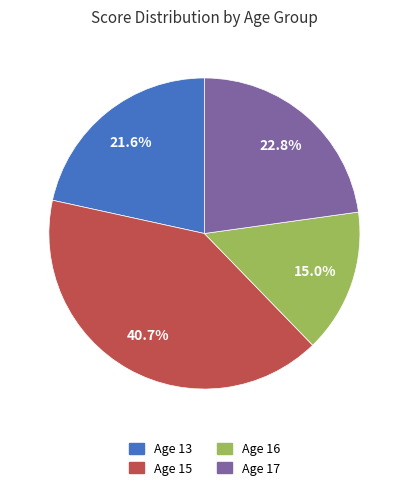

Is there a majority slice in this chart?

No